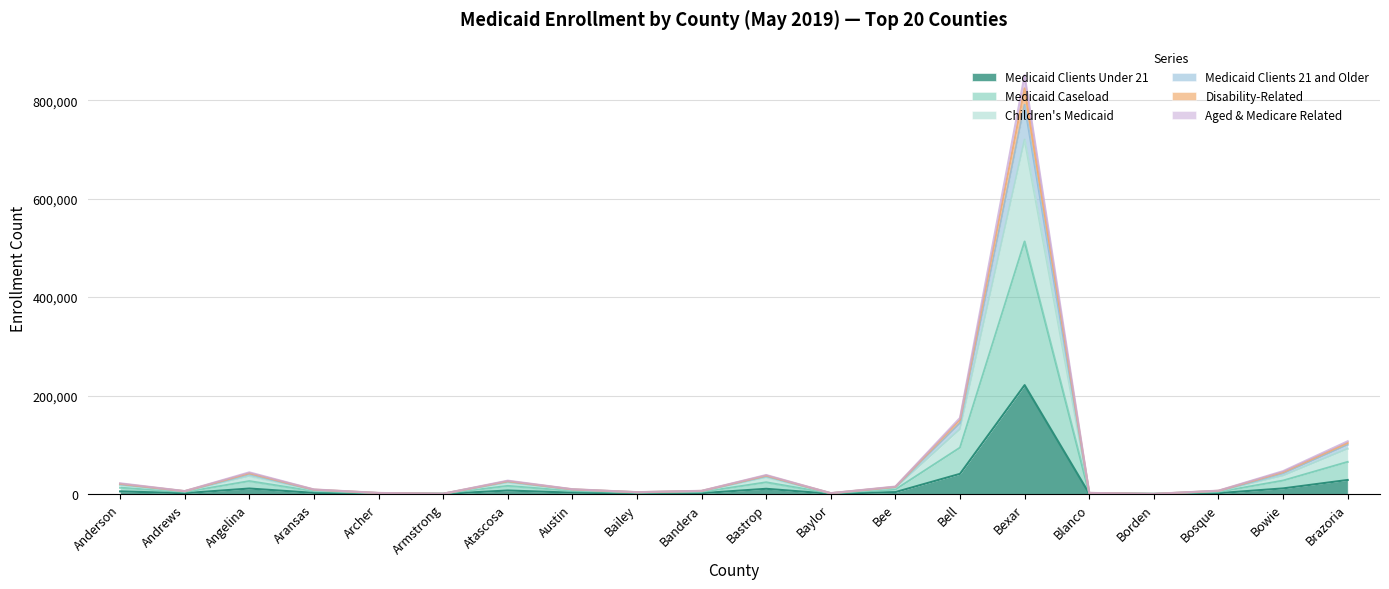

At which category is the sum across all series the highest?

Bexar